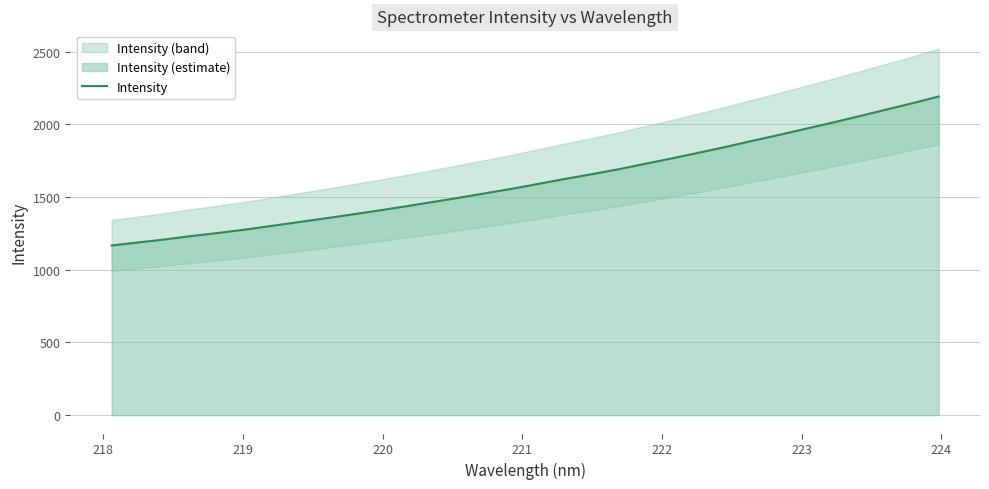

How many data points are above 1591?

16